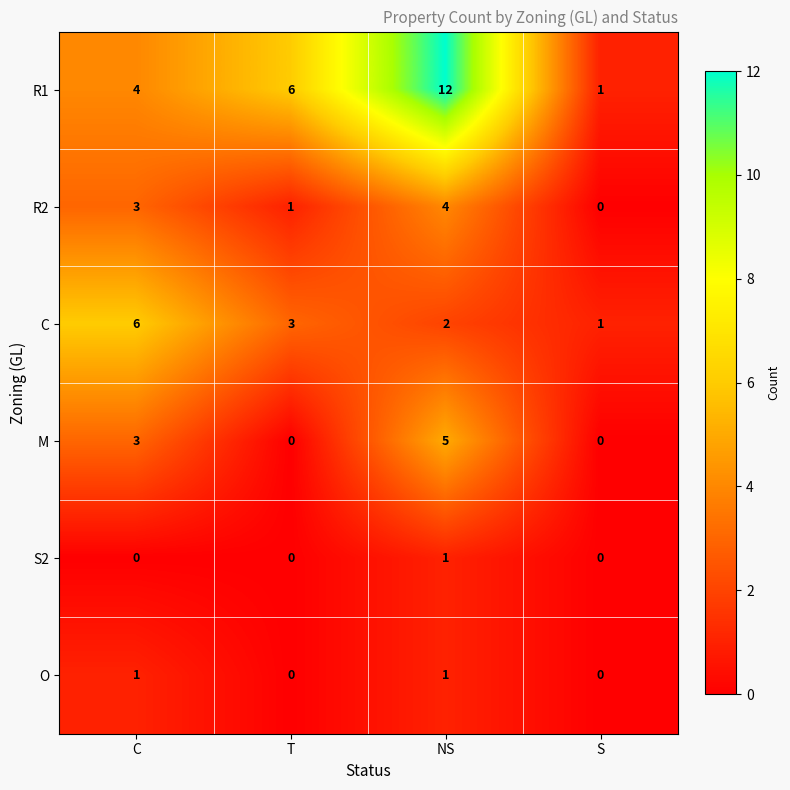

True or false: S2 has a value of 1 at C.

False